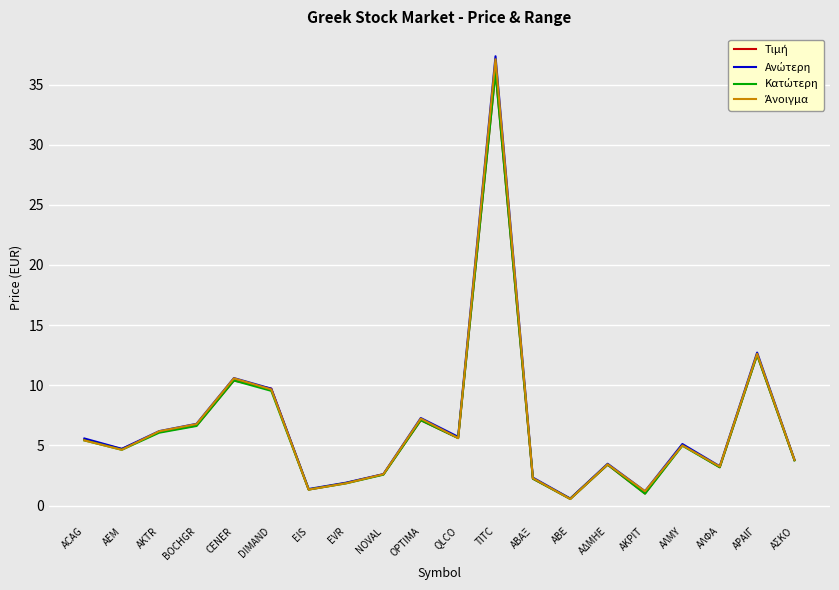

What is the difference between the highest and lowest values at TITC?

1.3